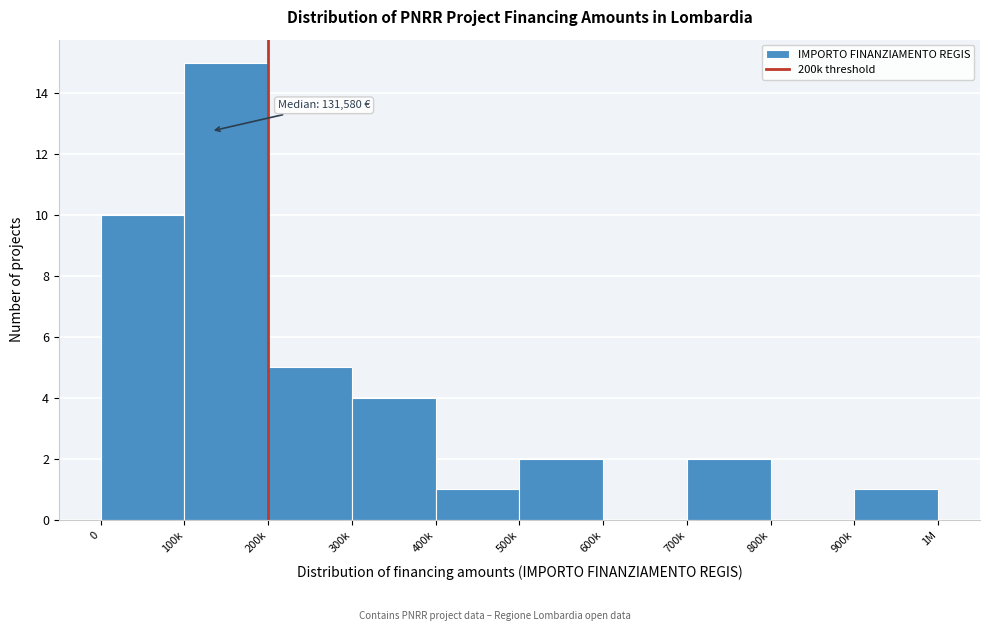

Reading right to left, extract all data points from this chart.

900k=1	800k=0	700k=2	600k=0	500k=2	400k=1	300k=4	200k=5	100k=15	0=10